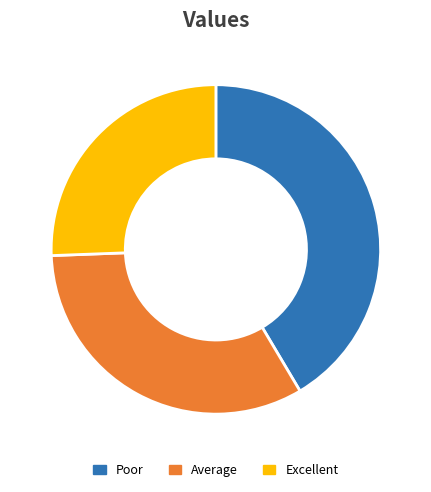

Does any single category account for the majority?

No